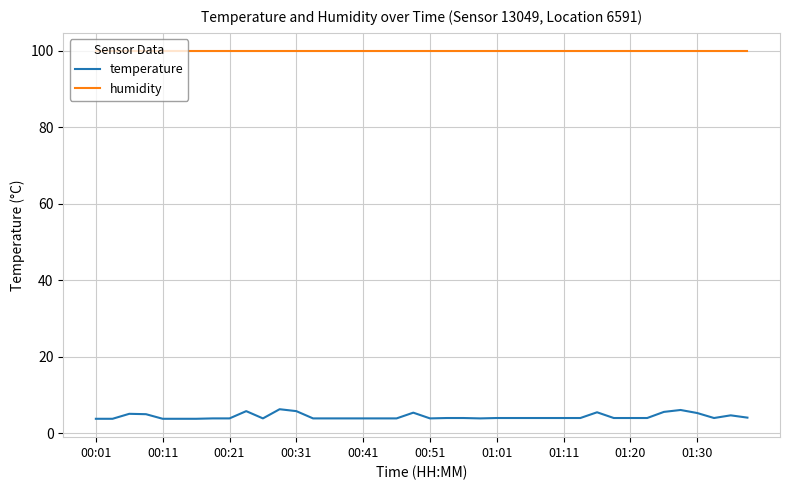

Which series has the largest total across all categories?

humidity